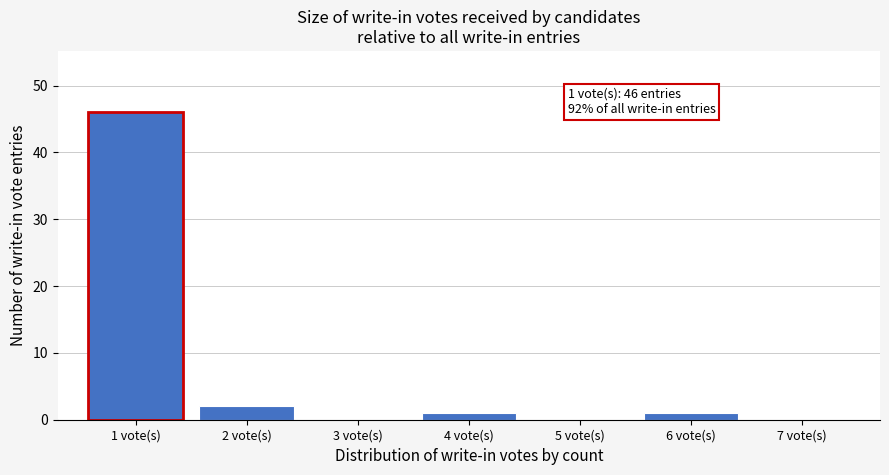

Over which range of the x-axis is the bar tallest?

0.5 to 1.5